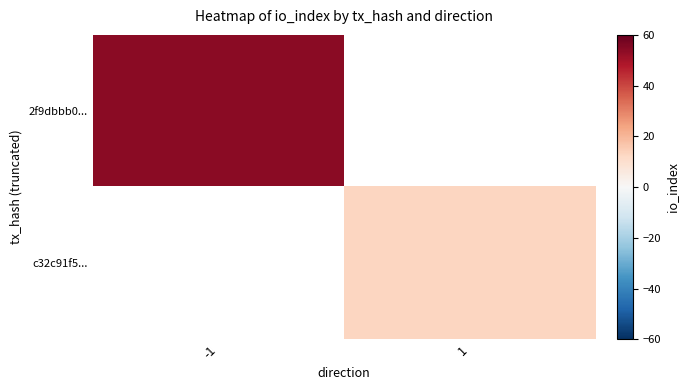

At which label is 2f9dbbb0... closest to 54?

-1